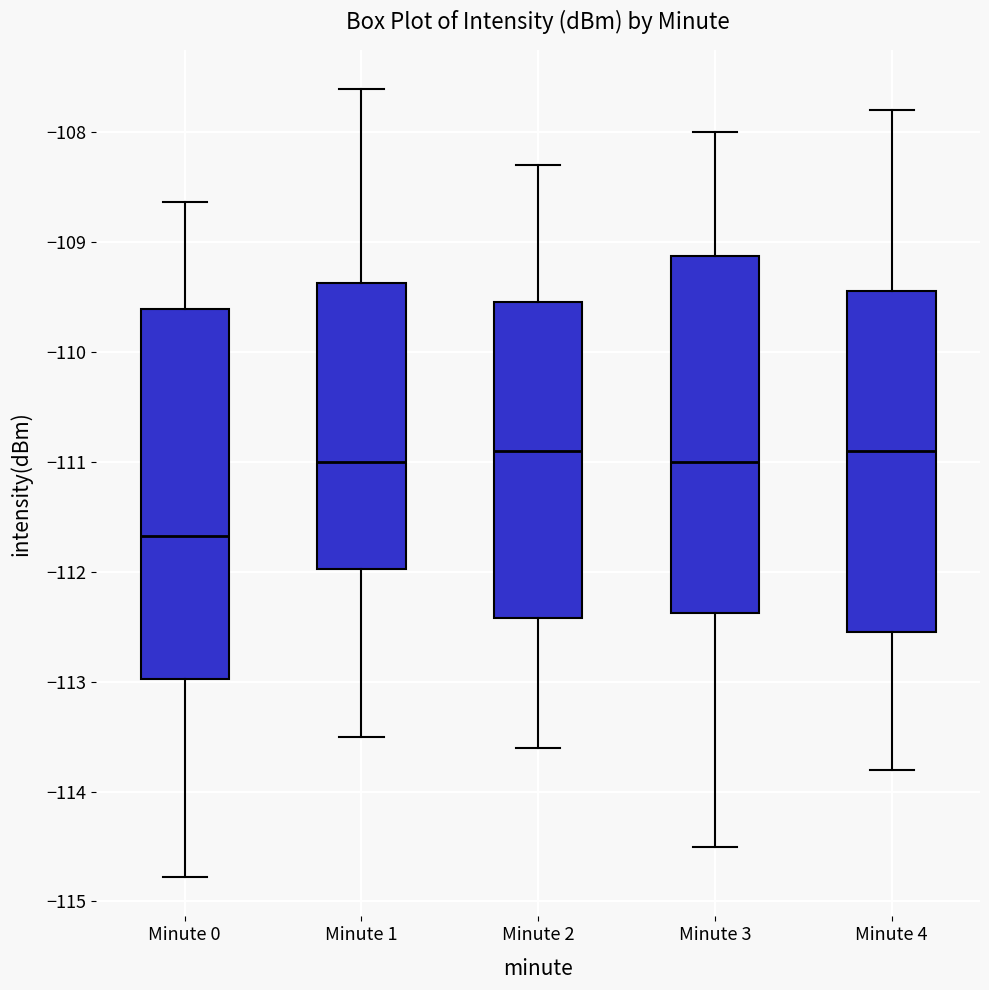

Comparing the boxes themselves (not the whiskers), which one is the tallest?

Minute 0